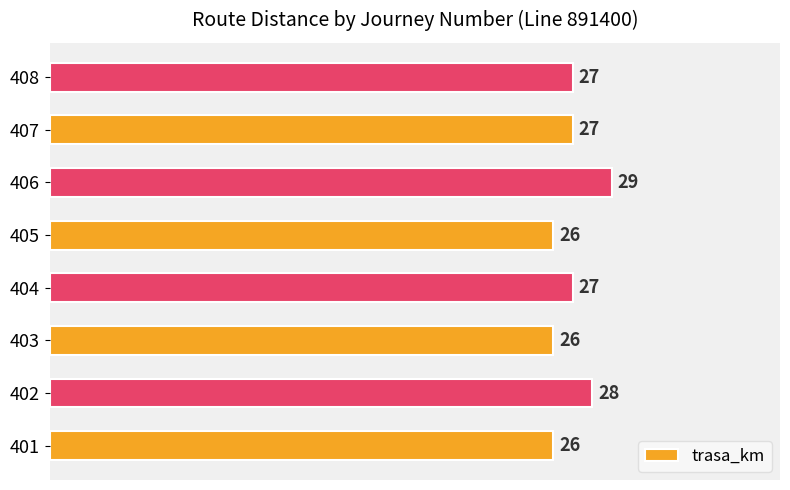

Is it true that the value at 408 is 38?

False